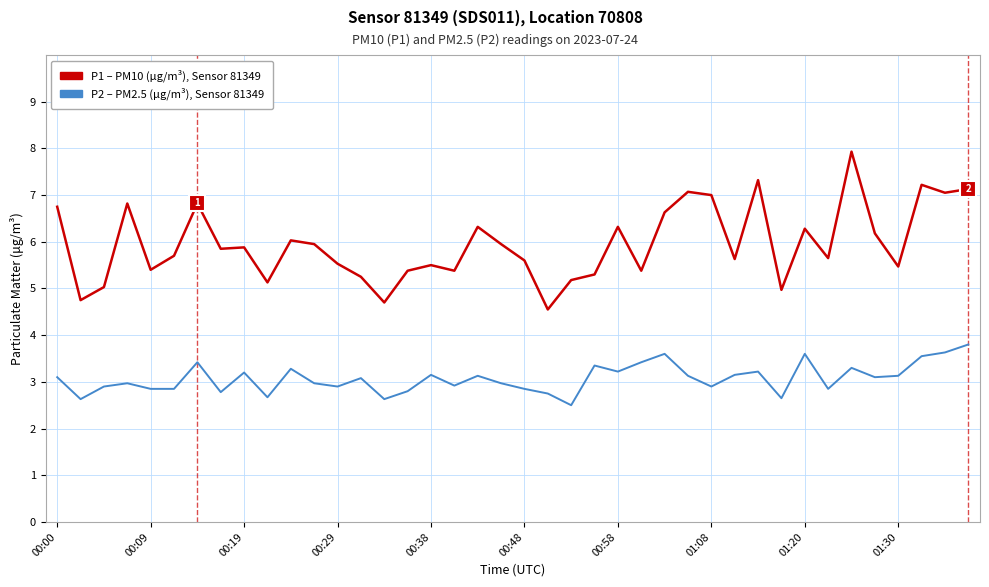

What is the greatest value displayed?

7.9